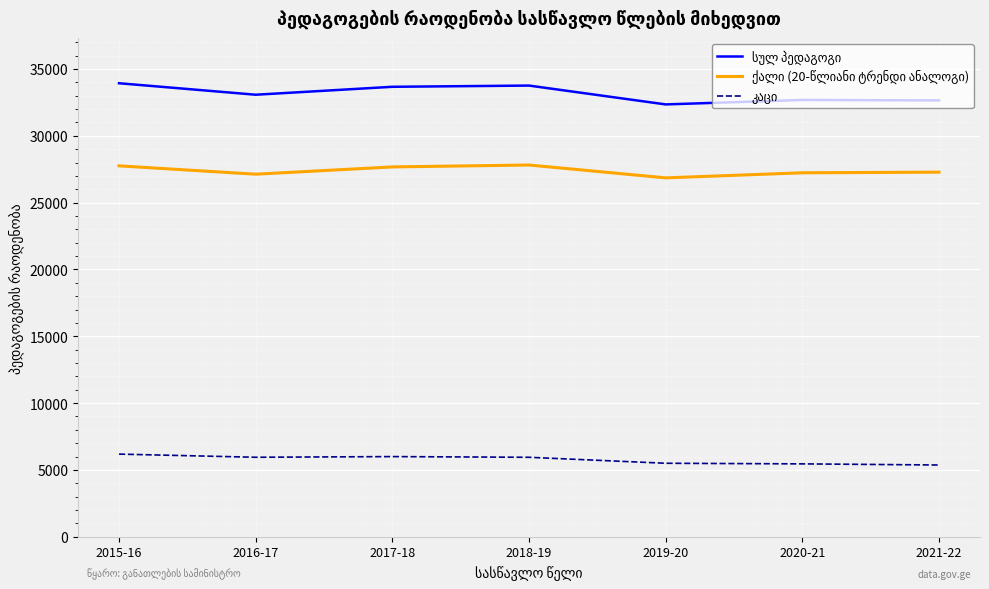

What is the spread (max minus min) of values at 2021-22?

27281